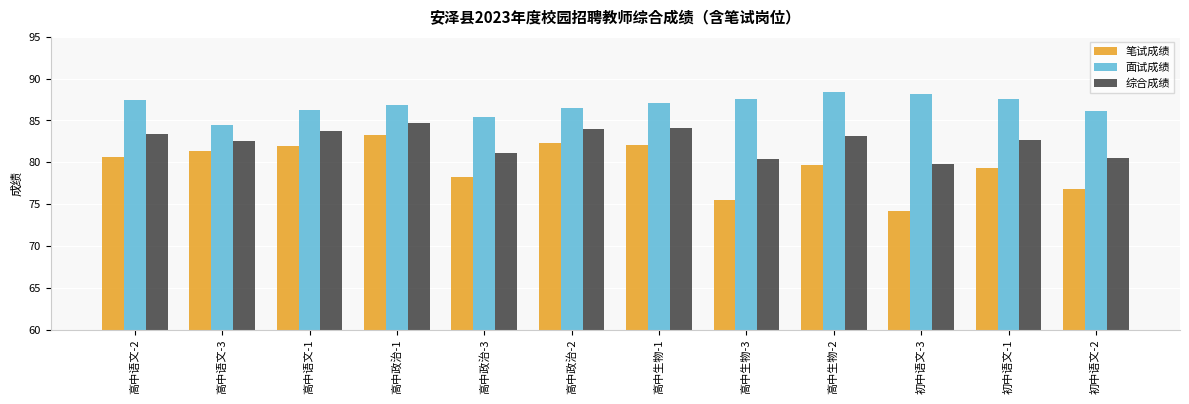

At which category is the sum across all series the highest?

高中政治-1